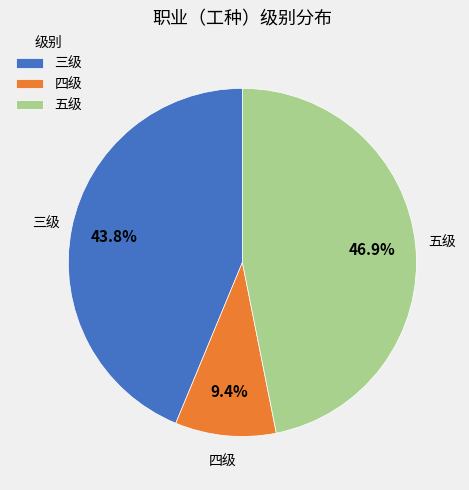

What is the largest slice in the pie chart?

五级